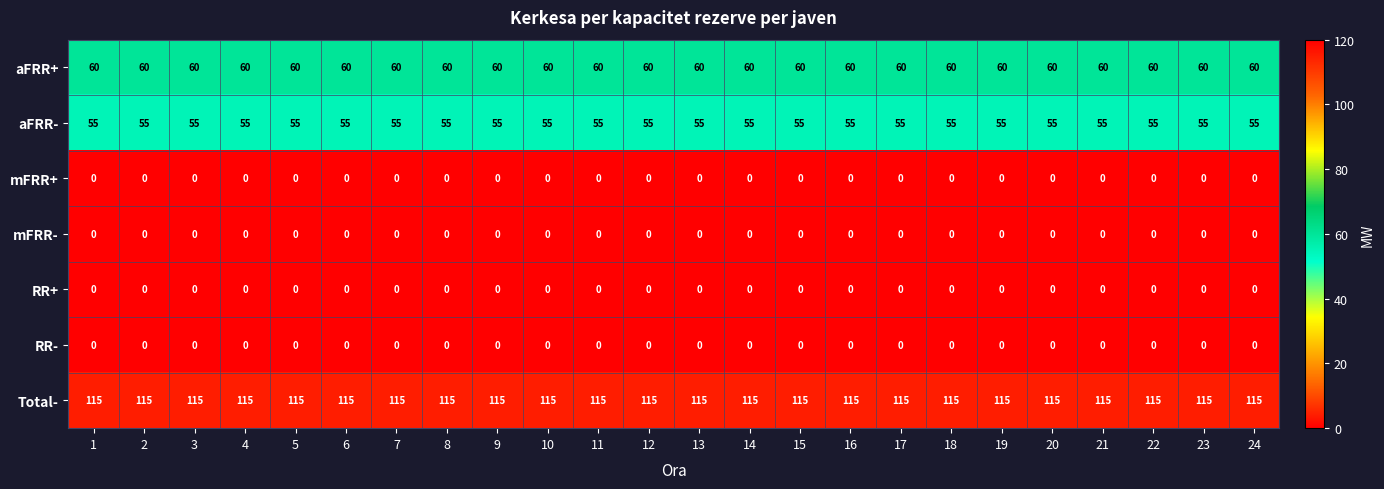

What is the spread (max minus min) of values at 3?

115